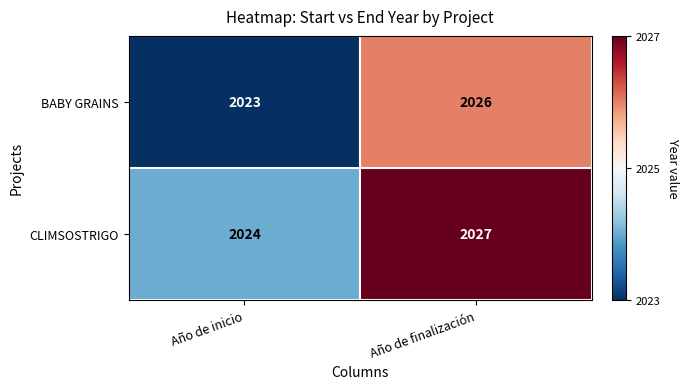

At how many categories does at least one series exceed 2026?

1